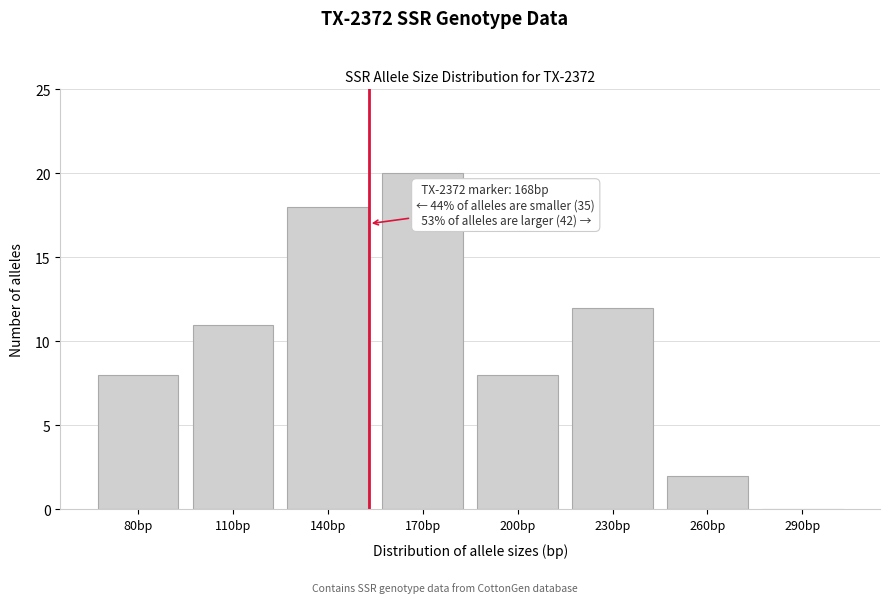

Reading right to left, transcribe all the data shown in this chart.

290bp=0	260bp=2	230bp=12	200bp=8	170bp=20	140bp=18	110bp=11	80bp=8